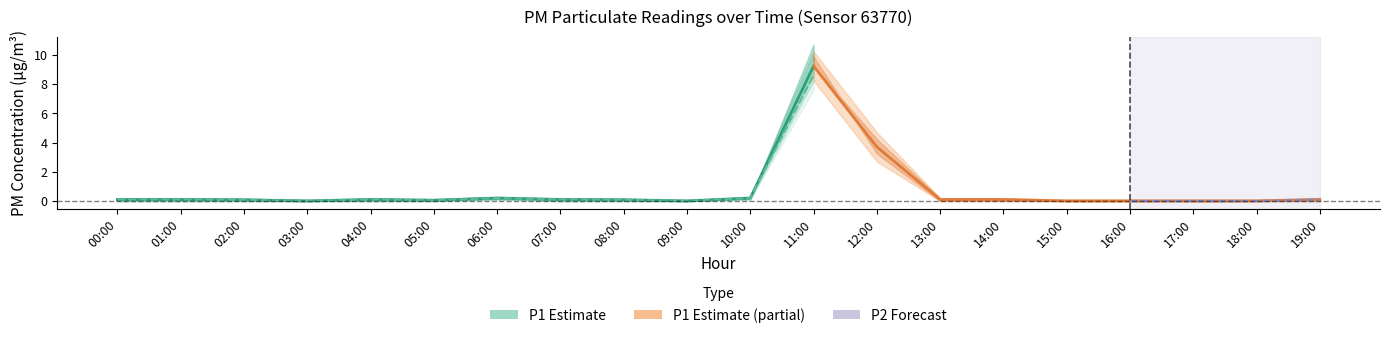

How many data points does each series have?

20